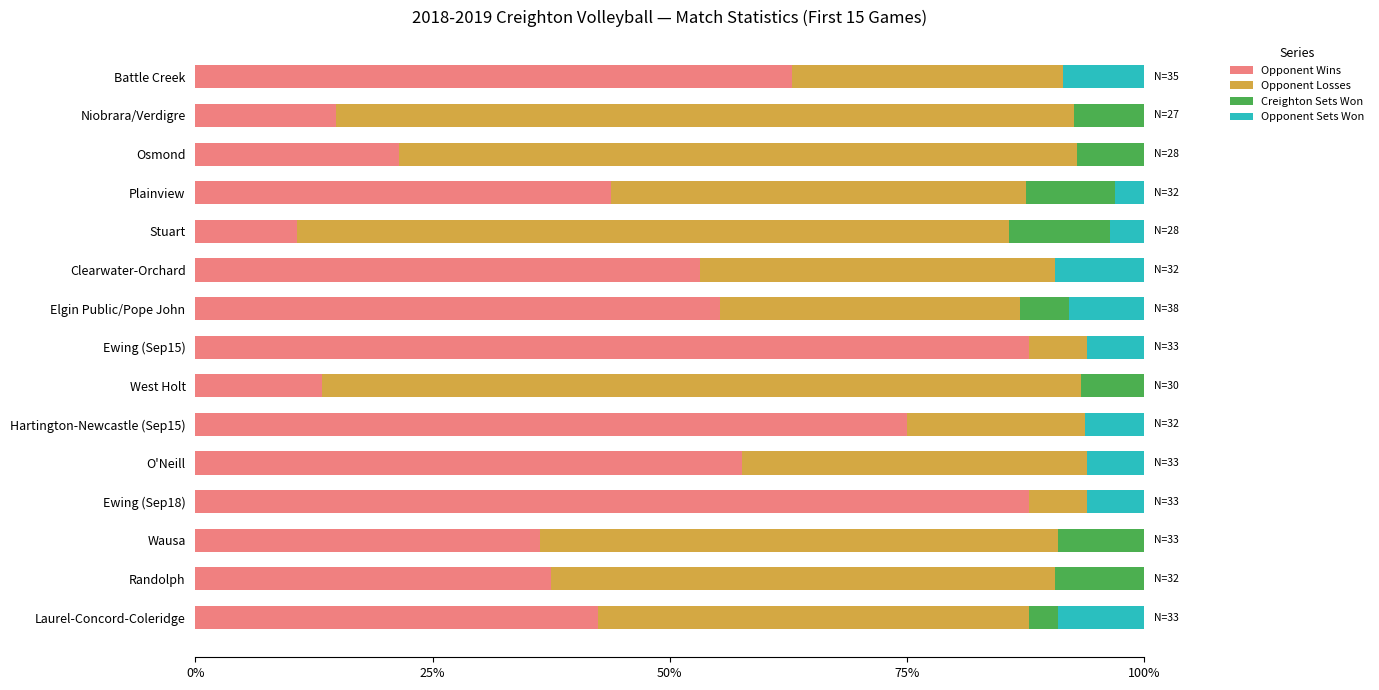

What is the maximum value for Opponent Wins?

87.9